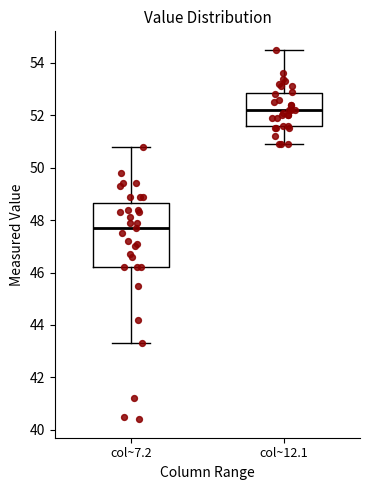

Reading left to right, read every box against the y-axis: the position of its median line, the range the box covers, and the ends of its whiskers. The values are not printed on the chart, so give them approximately, as read against the axis.

col~7.2: median 47.8, box 46.2 to 48.6, whiskers 43.4 to 50.8
col~12.1: median 52.2, box 51.6 to 52.8, whiskers 51.0 to 54.6